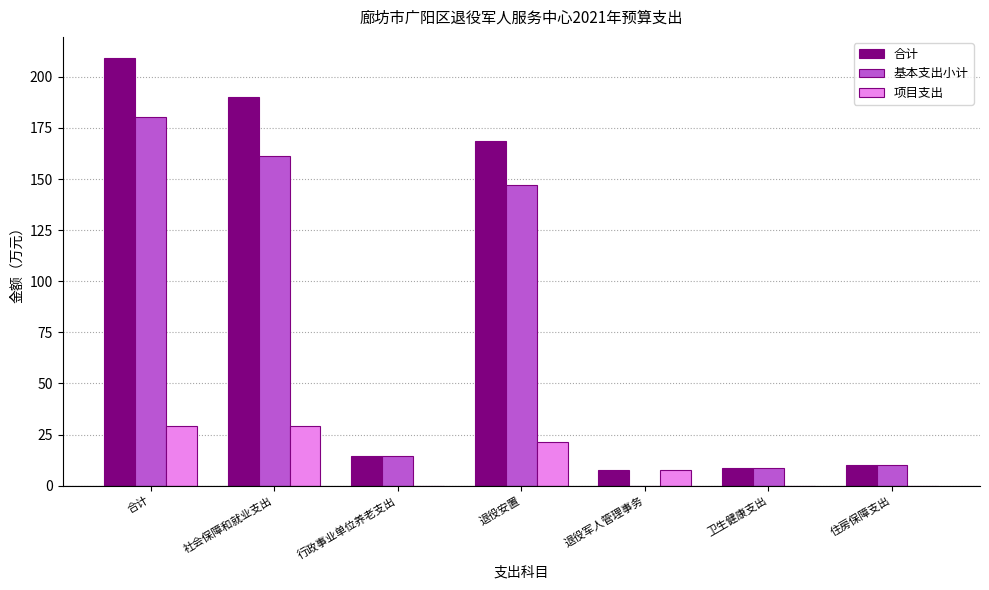

What is the sum of the 合计 values at 社会保障和就业支出 and 退役军人管理事务?

197.8